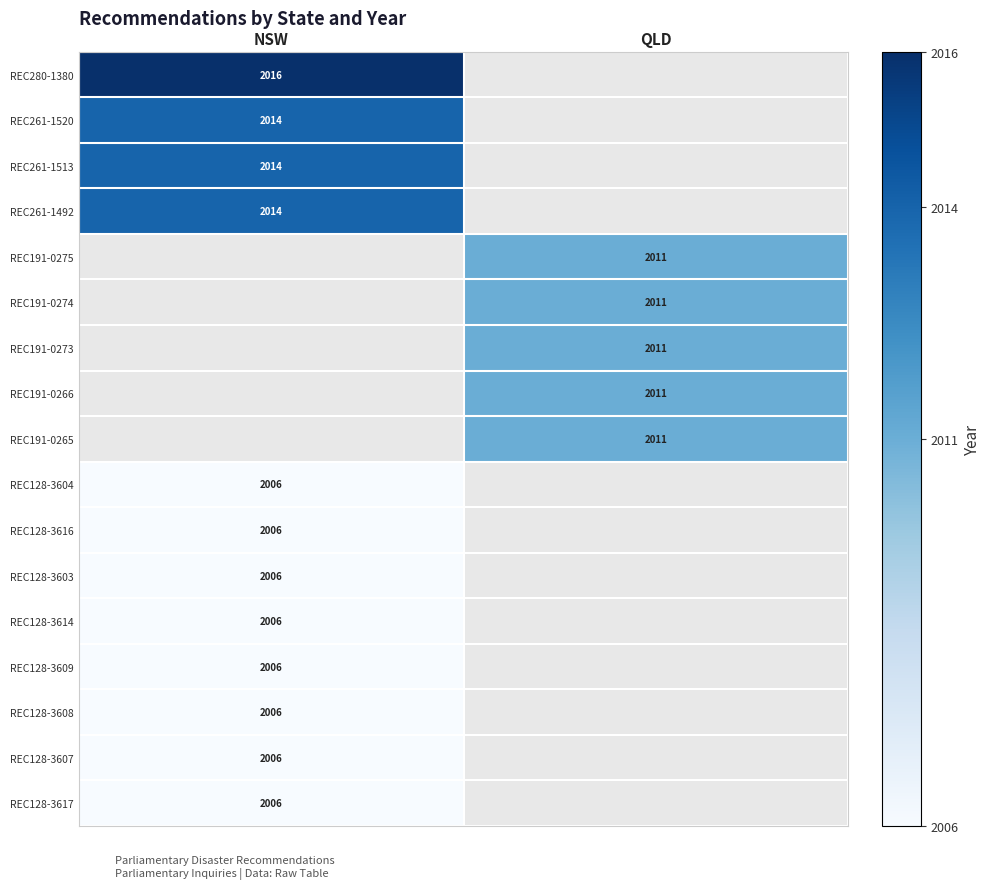

The value of REC128-3609 at NSW is 1141. True or false?

False